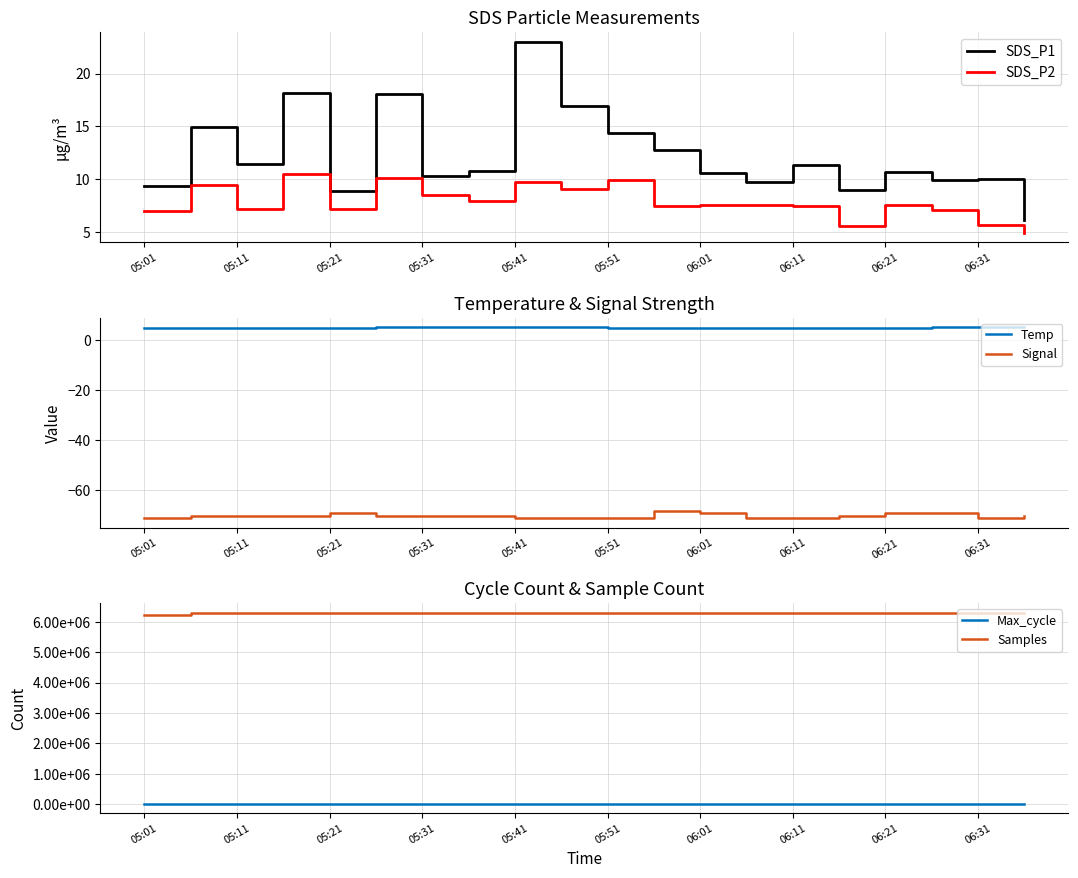

What are all the series names shown in the legend?

SDS_P1, SDS_P2, Temp, Signal, Max_cycle, Samples